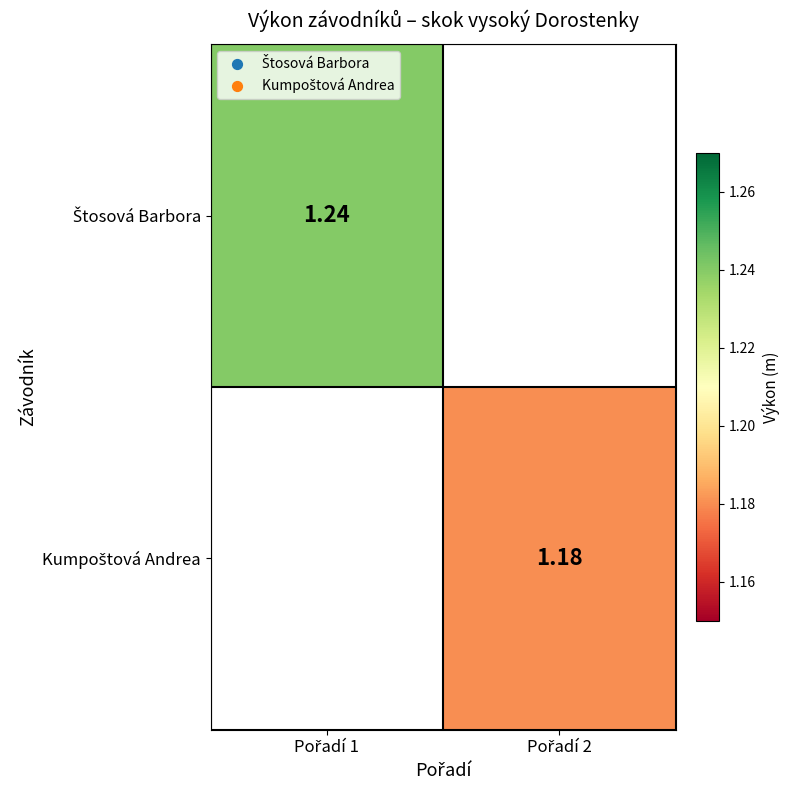

The Štosová Barbora series shows 2.1 at Pořadí 1. True or false?

False